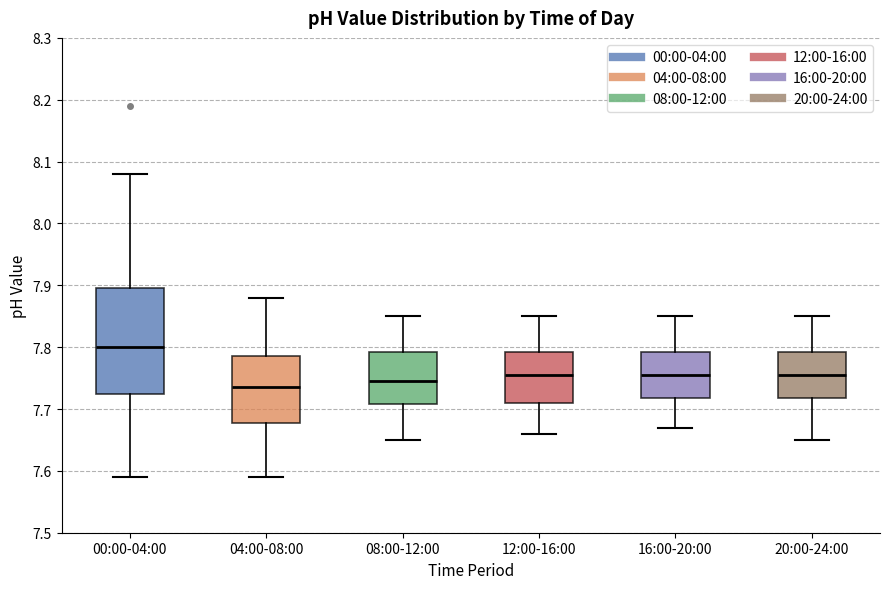

Reading left to right, transcribe this box plot: for each box, give where its median line is, the range the box spans, and where its two whiskers end, as read against the y-axis. The values are not printed on the chart, so give them approximately, as read against the axis.

00:00-04:00: median 7.80, box 7.73 to 7.90, whiskers 7.59 to 8.08
04:00-08:00: median 7.74, box 7.68 to 7.79, whiskers 7.59 to 7.88
08:00-12:00: median 7.75, box 7.71 to 7.79, whiskers 7.65 to 7.85
12:00-16:00: median 7.76, box 7.71 to 7.79, whiskers 7.66 to 7.85
16:00-20:00: median 7.76, box 7.72 to 7.79, whiskers 7.67 to 7.85
20:00-24:00: median 7.76, box 7.72 to 7.79, whiskers 7.65 to 7.85